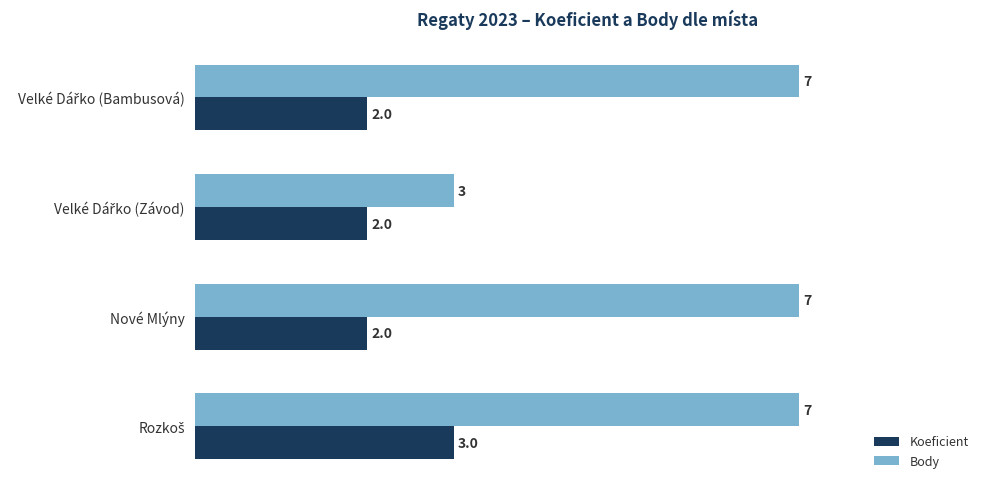

What is the difference between the maximum and minimum values in the Body series?

4